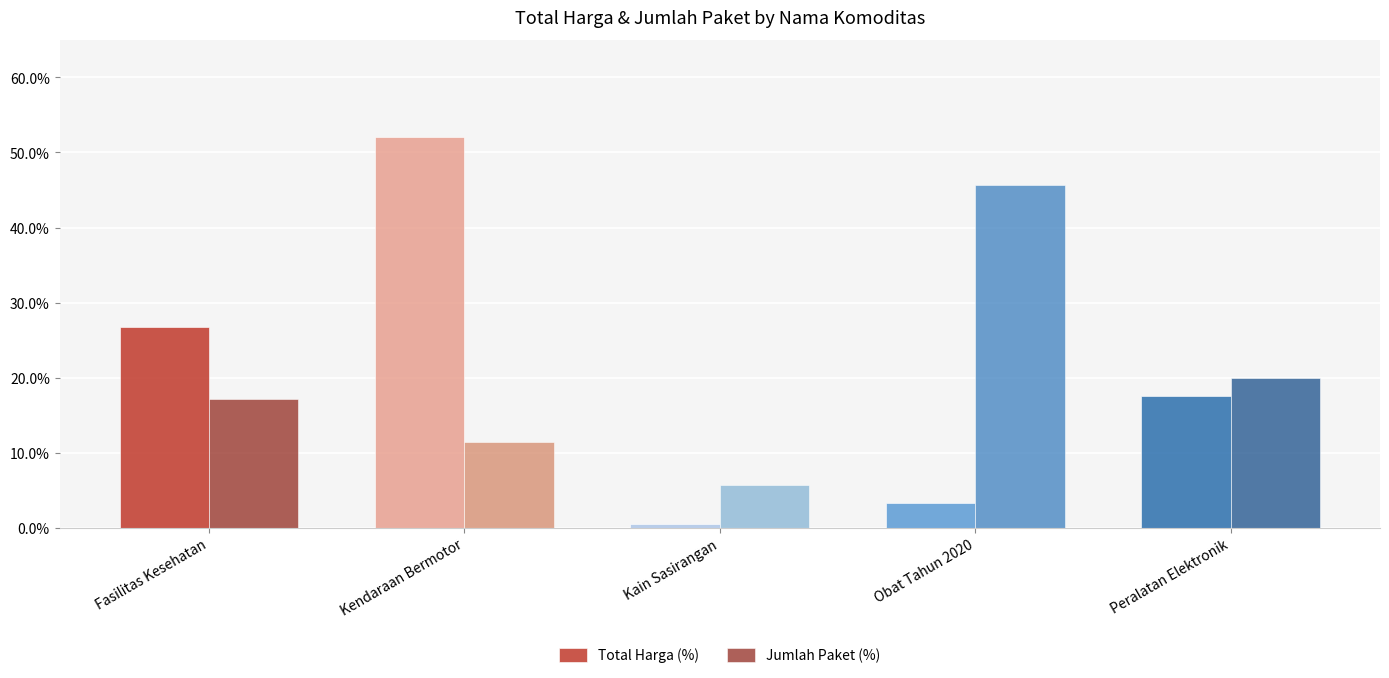

At Peralatan Elektronik, list the series in order from largest to smallest.

Jumlah Paket (%), Total Harga (%)